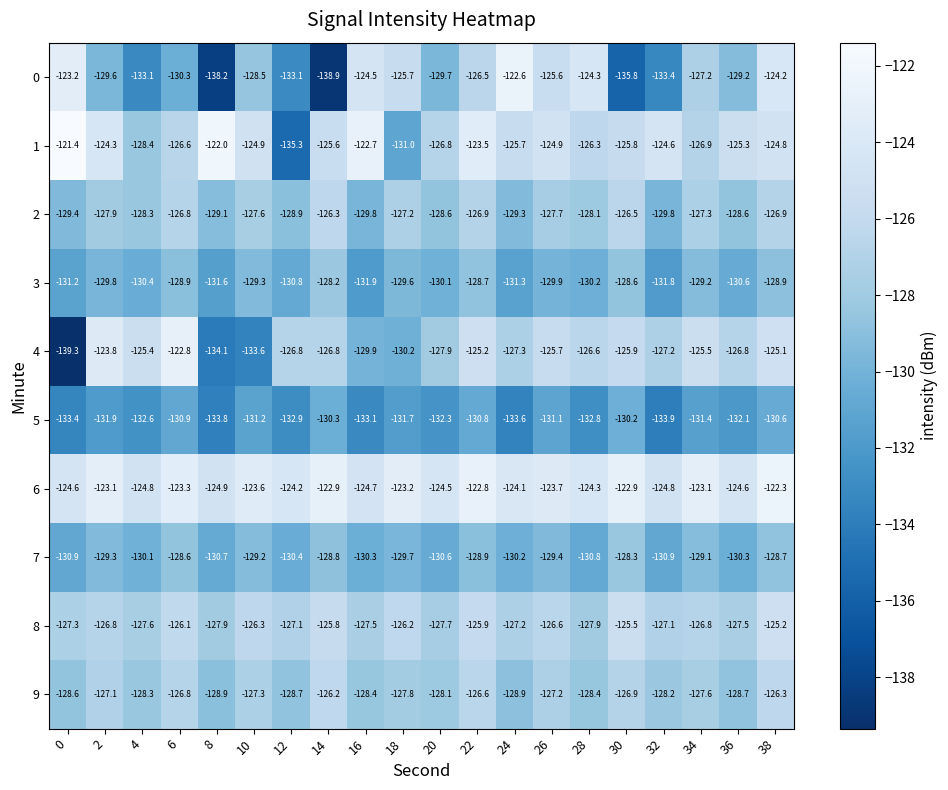

What is the lowest value of the 0 series?

-138.9